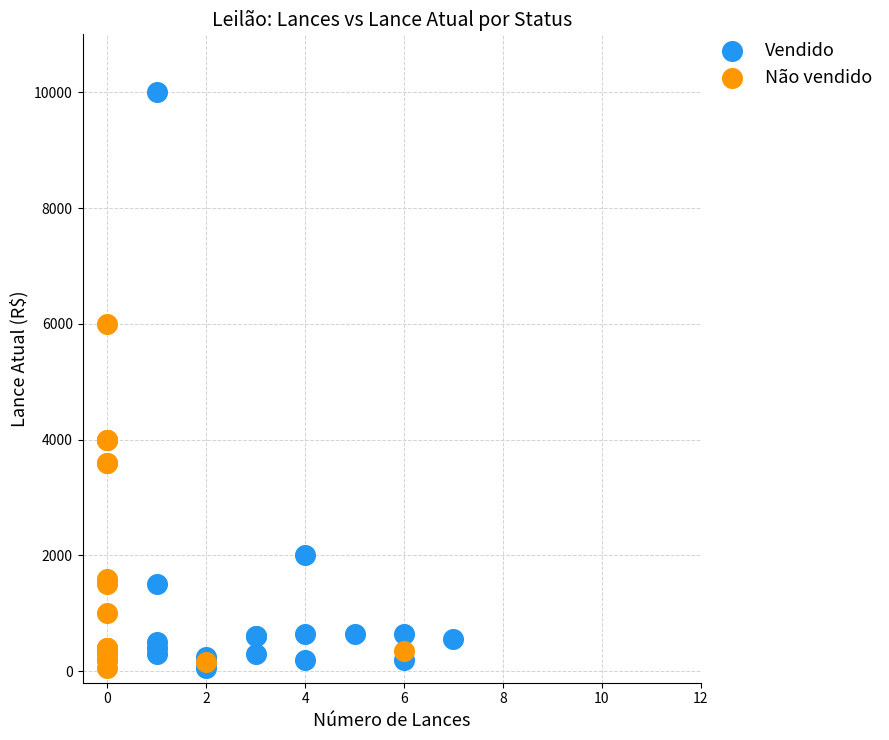

Which series has the largest Y range (max minus min)?

Vendido